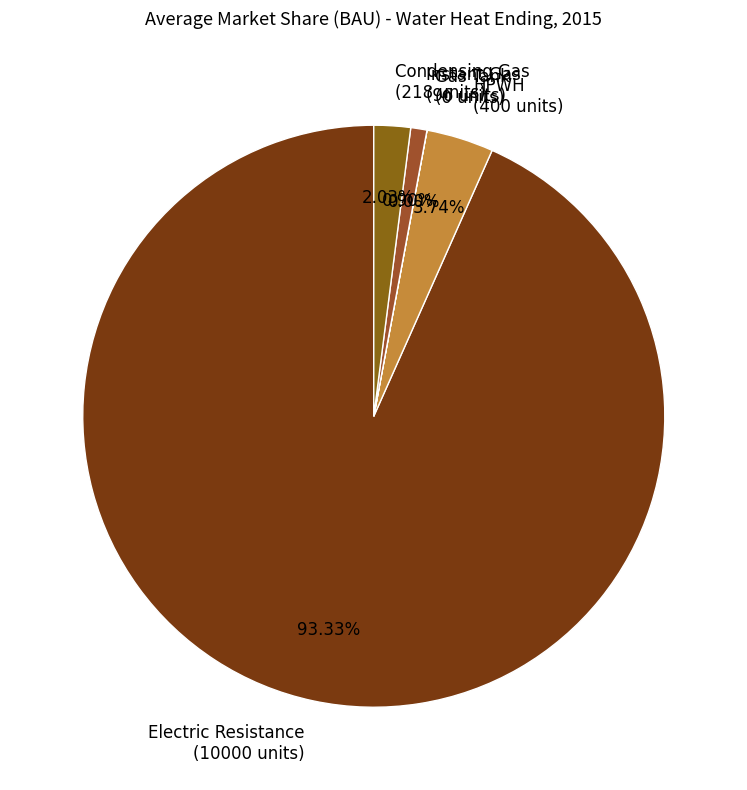

Between Instant Gas (96 units) and Condensing Gas (218 units), which is larger?

Condensing Gas (218 units)